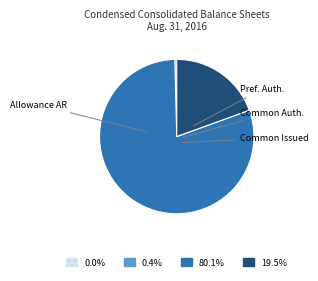

How many slices are in this pie chart?

4